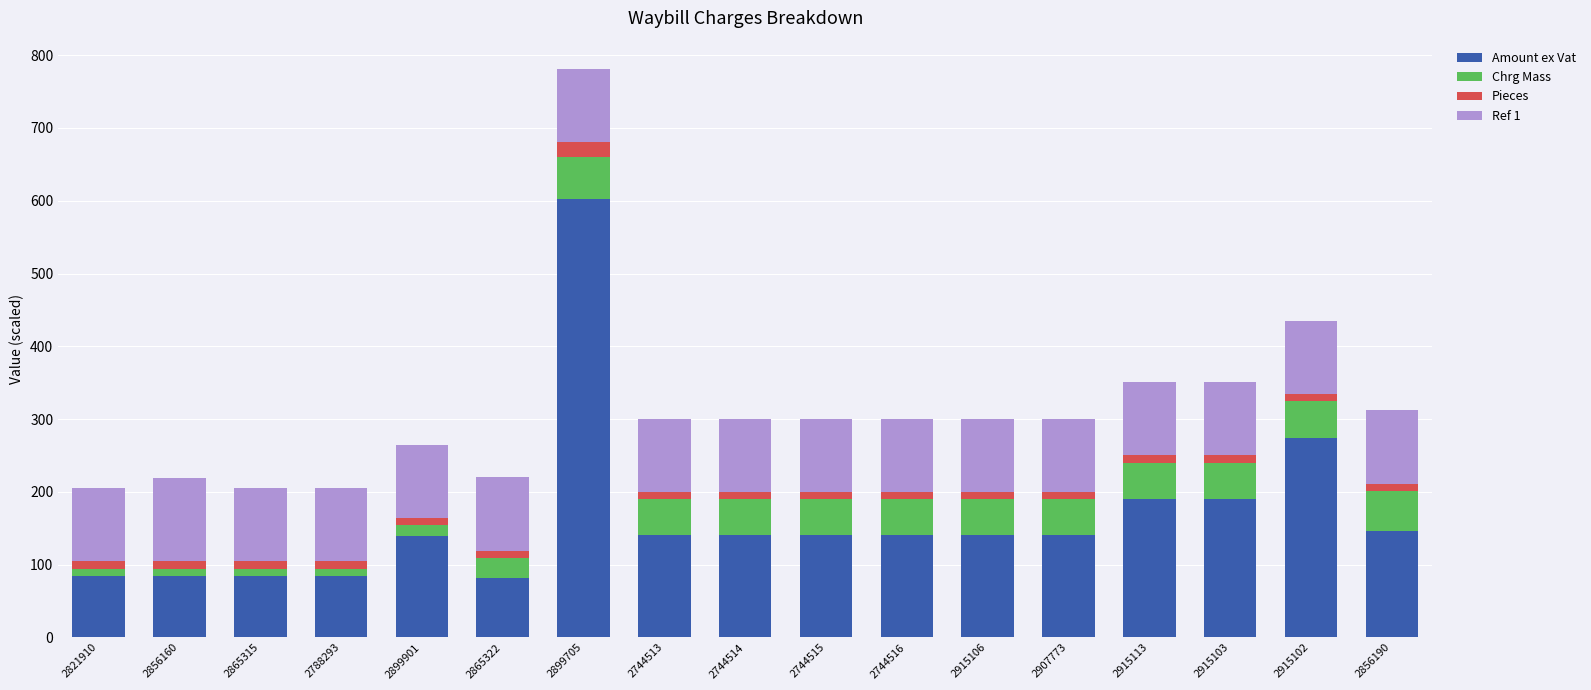

What is the highest value of the Amount ex Vat series?

602.9